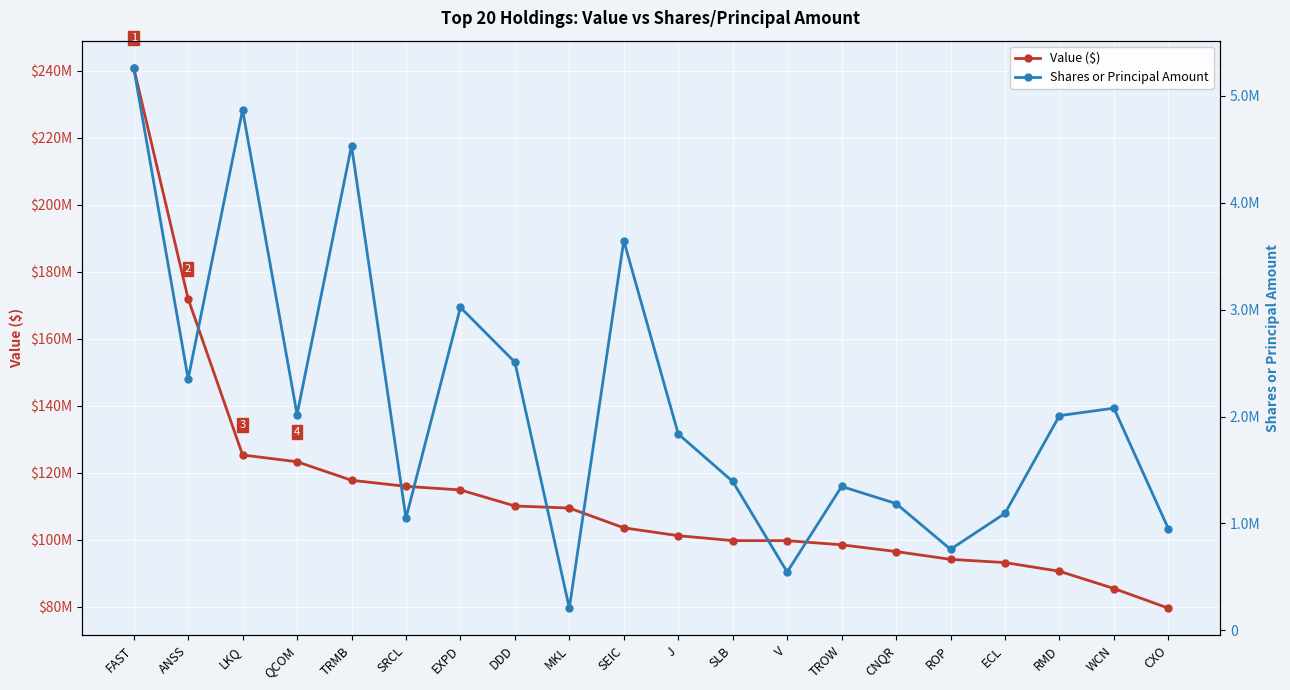

What is the total value across all series at CNQR?

97705032